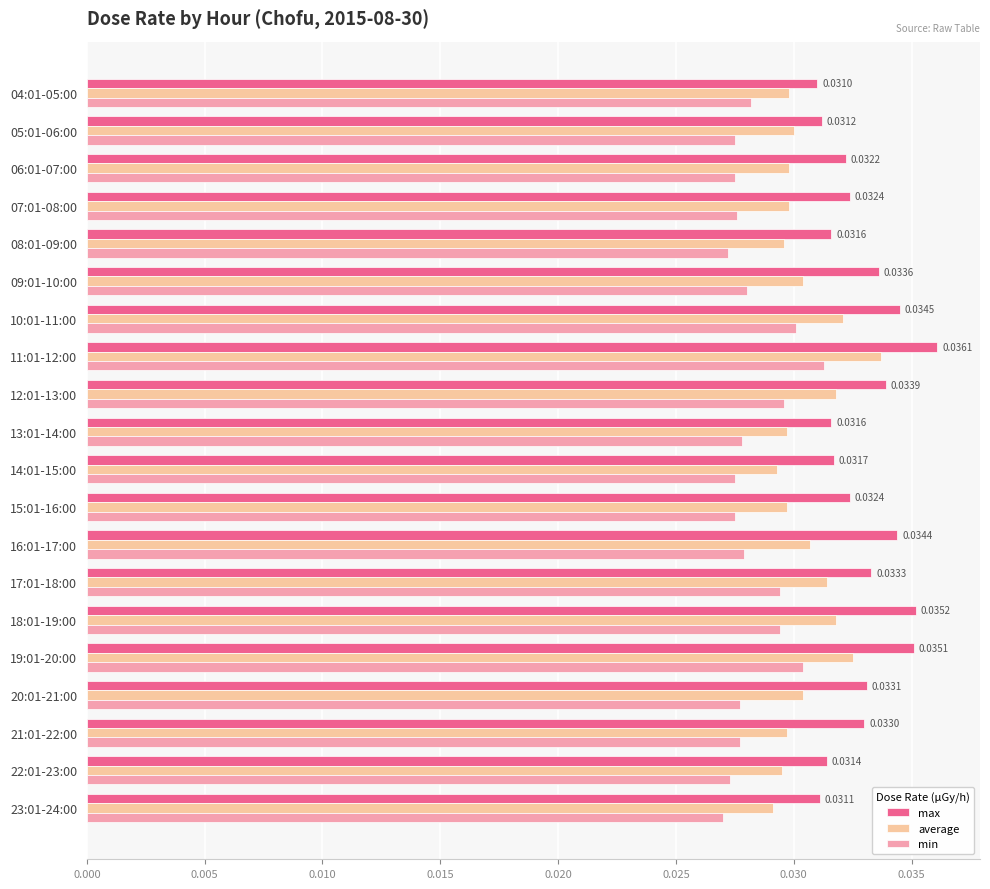

How many min values are between 0 and 1?

20